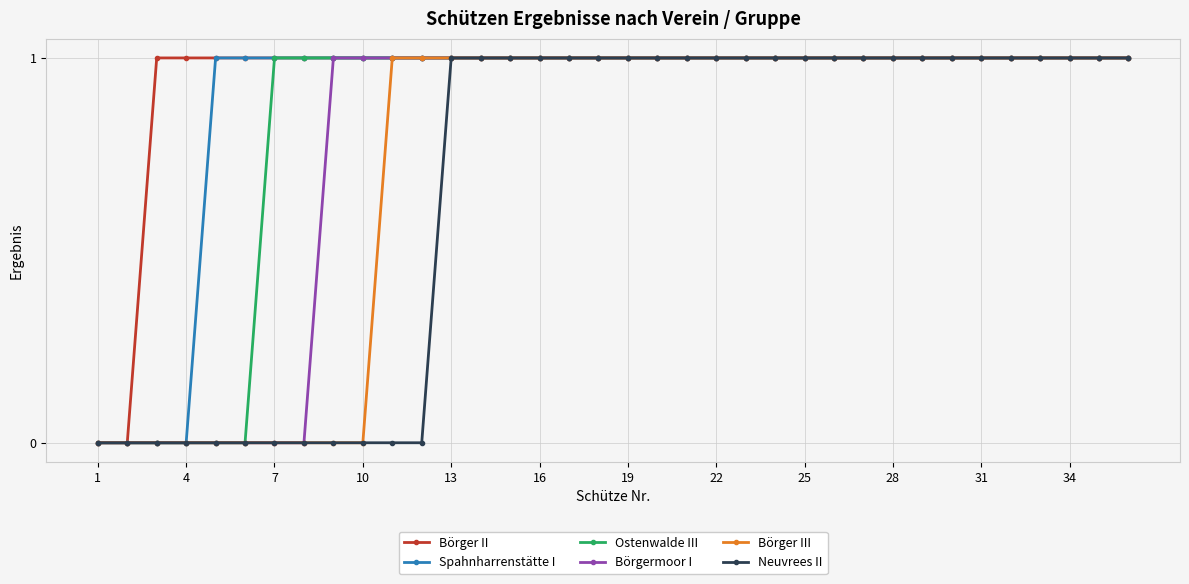

What is the value of the Neuvrees II point at the 34th from the left?

1